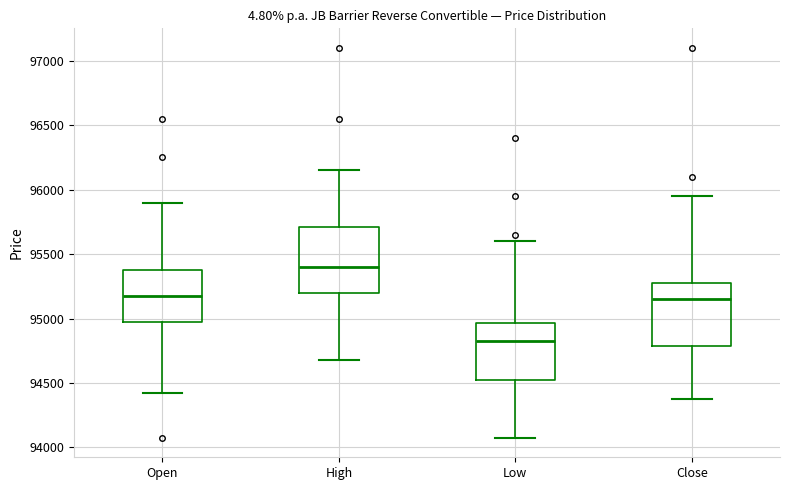

Reading left to right, transcribe this box plot: for each box, give where its median line is, the range the box spans, and where its two whiskers end, as read against the y-axis. The values are not printed on the chart, so give them approximately, as read against the axis.

Open: median 95200, box 95000 to 95400, whiskers 94450 to 95900
High: median 95400, box 95200 to 95700, whiskers 94700 to 96150
Low: median 94850, box 94550 to 94950, whiskers 94100 to 95600
Close: median 95150, box 94800 to 95300, whiskers 94400 to 95950